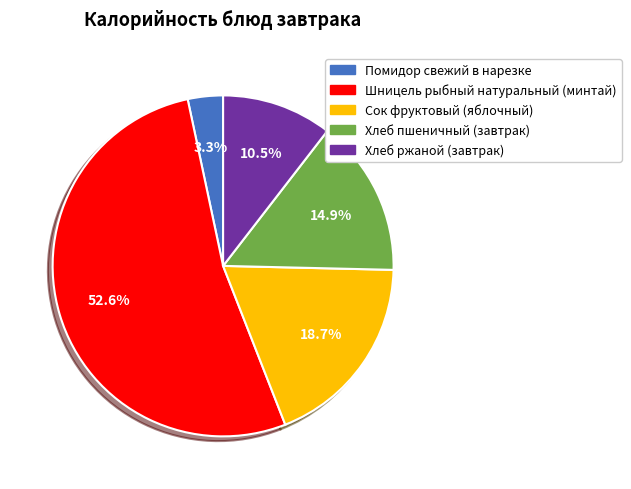

Is the sum of Помидор свежий в нарезке and Хлеб ржаной (завтрак) greater than half?

No